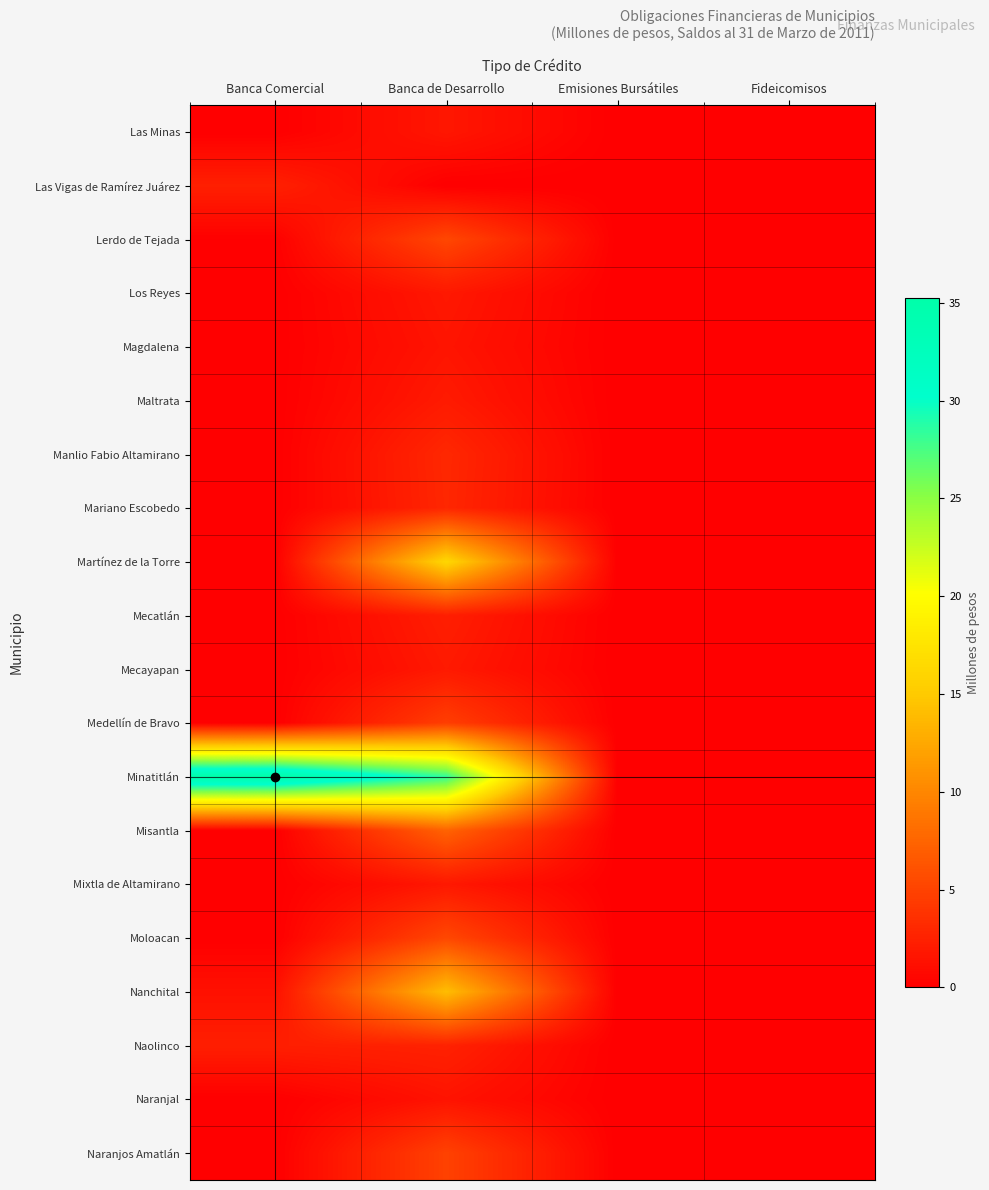

Reading left to right, extract all data points from this chart.

Las Minas: Banca Comercial=0.0	Banca de Desarrollo=1.7	Emisiones Bursátiles=0.0	Fideicomisos=0.0
Las Vigas de Ramírez Juárez: Banca Comercial=2.4	Banca de Desarrollo=0.0	Emisiones Bursátiles=0.0	Fideicomisos=0.0
Lerdo de Tejada: Banca Comercial=0.1	Banca de Desarrollo=5.3	Emisiones Bursátiles=0.0	Fideicomisos=0.0
Los Reyes: Banca Comercial=0.0	Banca de Desarrollo=1.8	Emisiones Bursátiles=0.0	Fideicomisos=0.0
Magdalena: Banca Comercial=0.0	Banca de Desarrollo=1.6	Emisiones Bursátiles=0.0	Fideicomisos=0.0
Maltrata: Banca Comercial=0.0	Banca de Desarrollo=2.0	Emisiones Bursátiles=0.0	Fideicomisos=0.0
Manlio Fabio Altamirano: Banca Comercial=0.0	Banca de Desarrollo=3.0	Emisiones Bursátiles=0.0	Fideicomisos=0.0
Mariano Escobedo: Banca Comercial=0.0	Banca de Desarrollo=2.9	Emisiones Bursátiles=0.0	Fideicomisos=0.0
Martínez de la Torre: Banca Comercial=0.0	Banca de Desarrollo=16.2	Emisiones Bursátiles=0.0	Fideicomisos=0.0
Mecatlán: Banca Comercial=0.0	Banca de Desarrollo=2.3	Emisiones Bursátiles=0.0	Fideicomisos=0.0
Mecayapan: Banca Comercial=0.0	Banca de Desarrollo=1.9	Emisiones Bursátiles=0.0	Fideicomisos=0.0
Medellín de Bravo: Banca Comercial=0.0	Banca de Desarrollo=4.7	Emisiones Bursátiles=0.0	Fideicomisos=0.0
Minatitlán: Banca Comercial=35.3	Banca de Desarrollo=28.4	Emisiones Bursátiles=0.0	Fideicomisos=0.0
Misantla: Banca Comercial=0.0	Banca de Desarrollo=7.4	Emisiones Bursátiles=0.0	Fideicomisos=0.0
Mixtla de Altamirano: Banca Comercial=0.0	Banca de Desarrollo=1.8	Emisiones Bursátiles=0.0	Fideicomisos=0.0
Moloacan: Banca Comercial=0.0	Banca de Desarrollo=5.3	Emisiones Bursátiles=0.0	Fideicomisos=0.0
Nanchital: Banca Comercial=1.3	Banca de Desarrollo=14.1	Emisiones Bursátiles=0.0	Fideicomisos=0.0
Naolinco: Banca Comercial=2.3	Banca de Desarrollo=2.6	Emisiones Bursátiles=0.0	Fideicomisos=0.0
Naranjal: Banca Comercial=0.0	Banca de Desarrollo=1.5	Emisiones Bursátiles=0.0	Fideicomisos=0.0
Naranjos Amatlán: Banca Comercial=0.0	Banca de Desarrollo=4.9	Emisiones Bursátiles=0.0	Fideicomisos=0.0